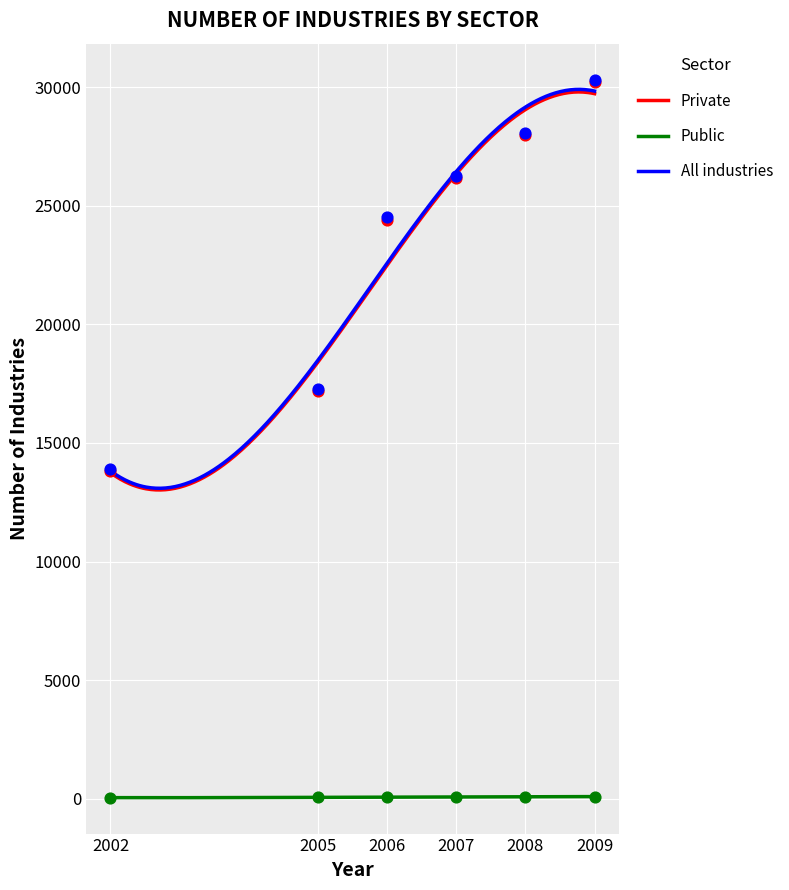

Which series has the largest total across all categories?

All industries